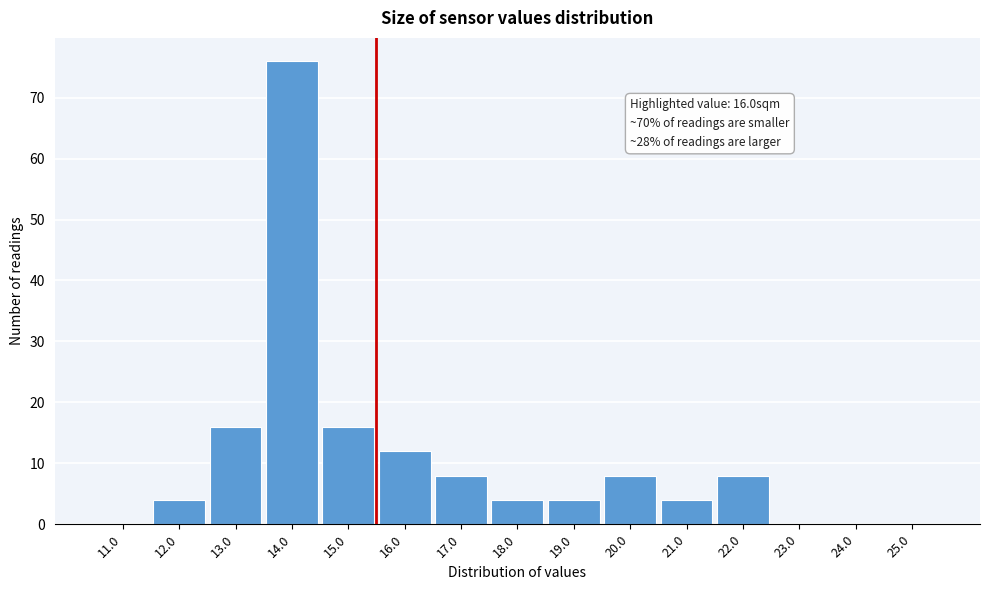

Reading left to right, extract all data points from this chart.

11.0=0	12.0=4	13.0=16	14.0=76	15.0=16	16.0=12	17.0=8	18.0=4	19.0=4	20.0=8	21.0=4	22.0=8	23.0=0	24.0=0	25.0=0